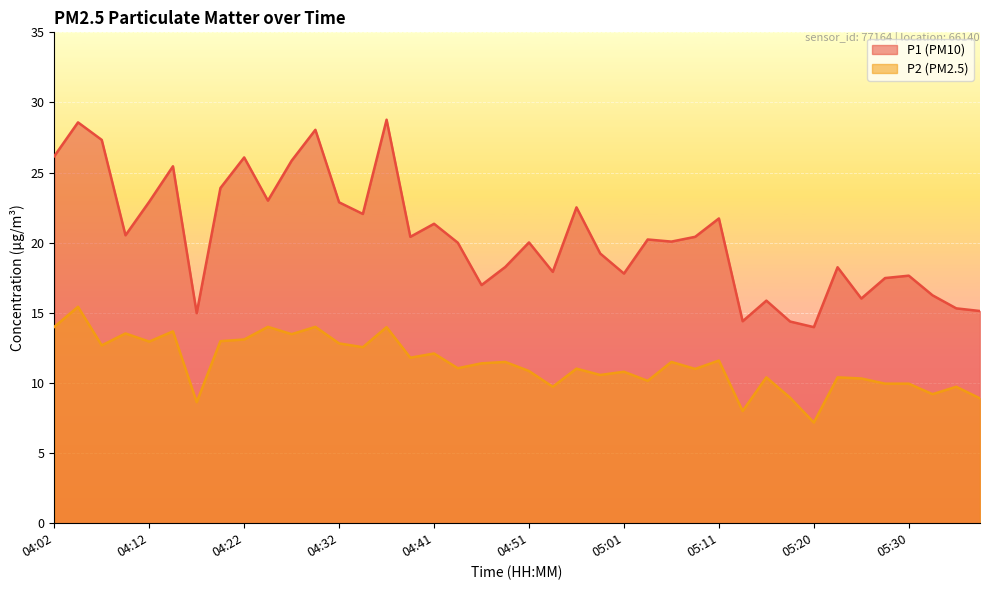

Which series changed the most between 05:01 and 05:25?

P1